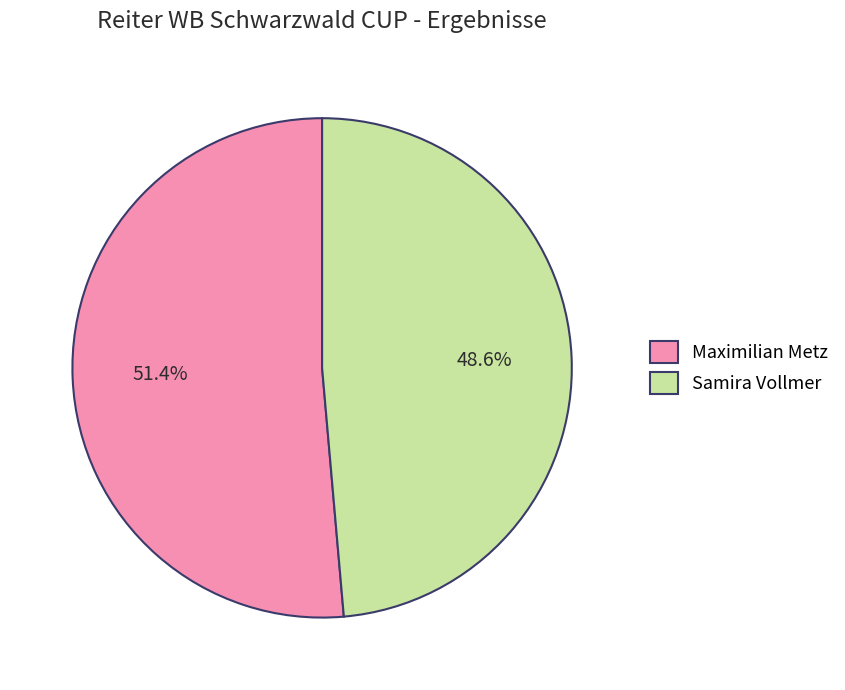

Does Samira Vollmer account for over 50% of the chart?

No